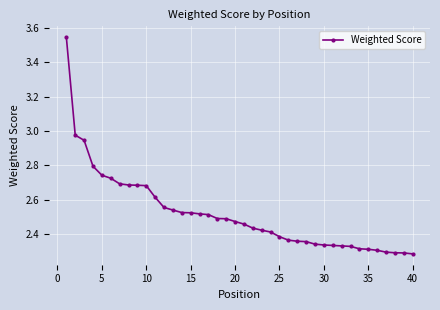

What is the sum of all values?

100.7